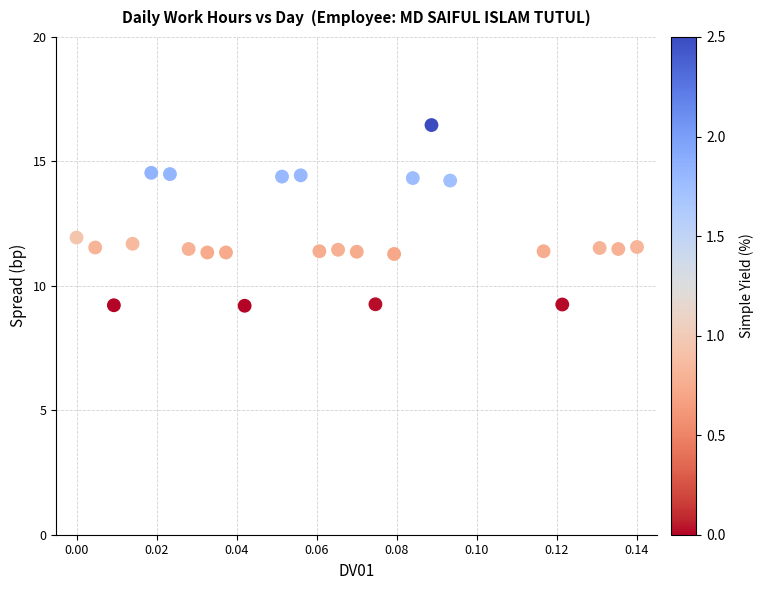

What is the range of Y values (max minus min)?

7.3